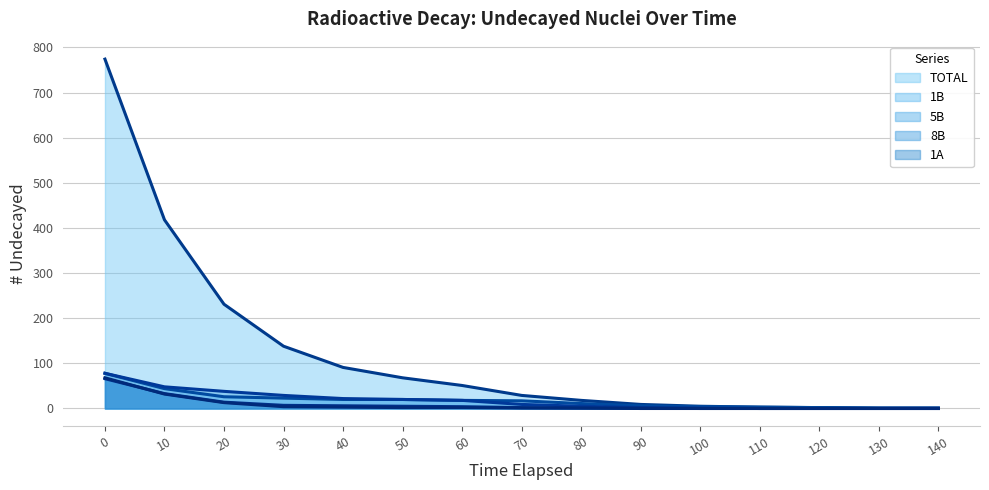

What is the maximum value for 1B (line)?

78